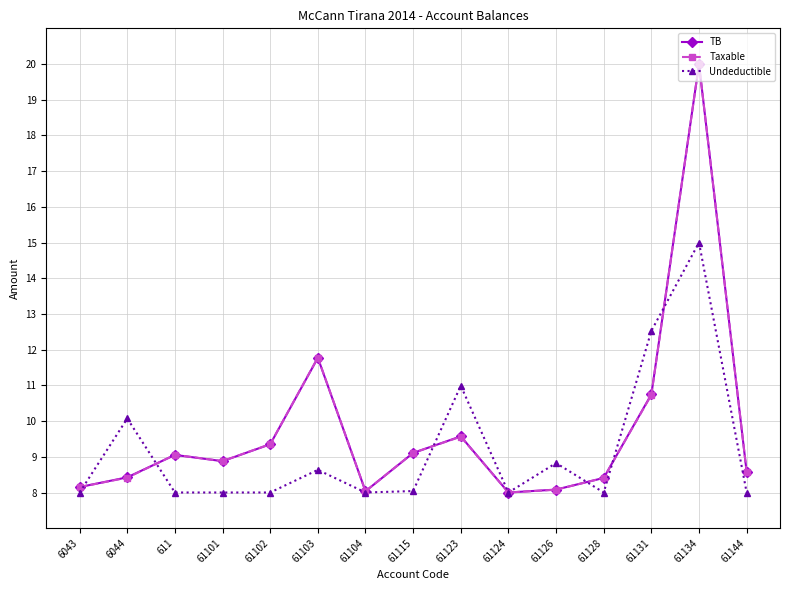

Where do TB and Taxable first cross each other?

6043 and 6044